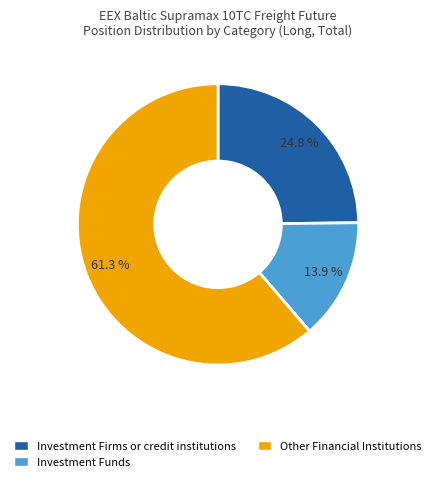

How many slices are in this pie chart?

3